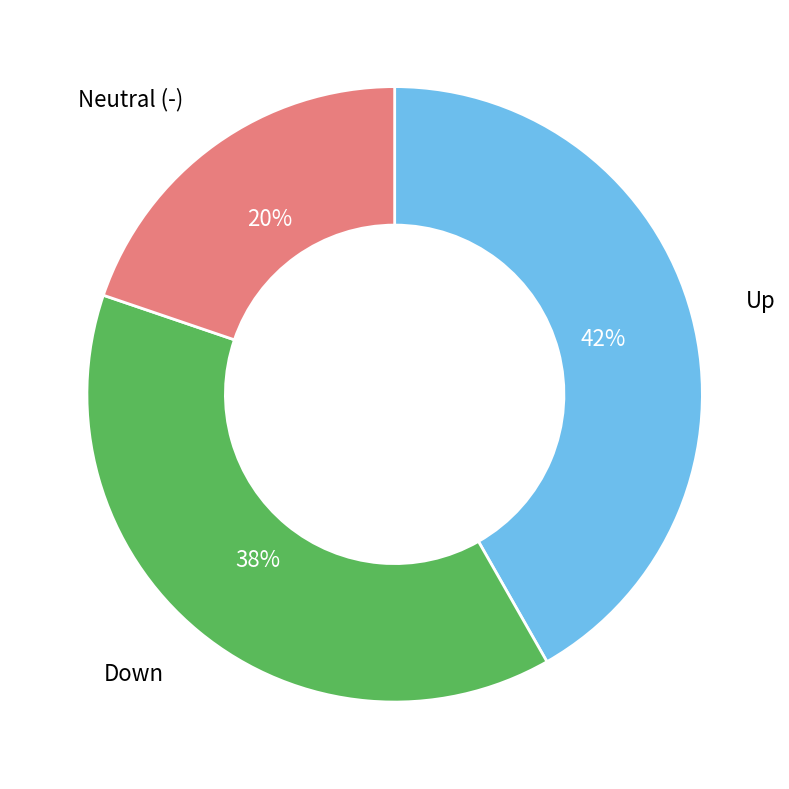

Is there any slice that represents more than half of the pie?

No